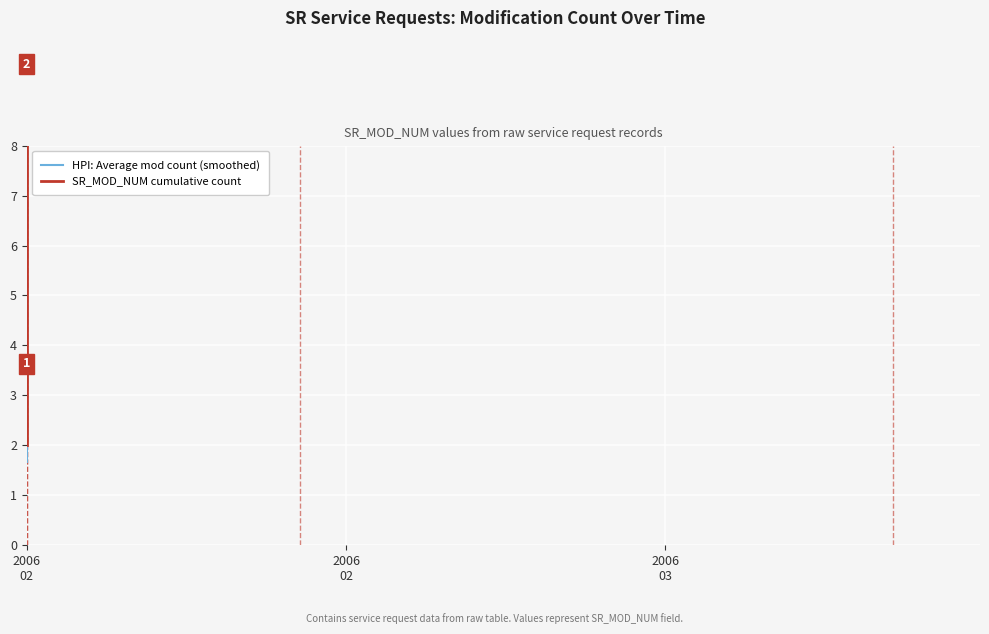

List the series in order of their overall mean, highest first.

SR_MOD_NUM cumulative count, HPI: Average mod count (smoothed)